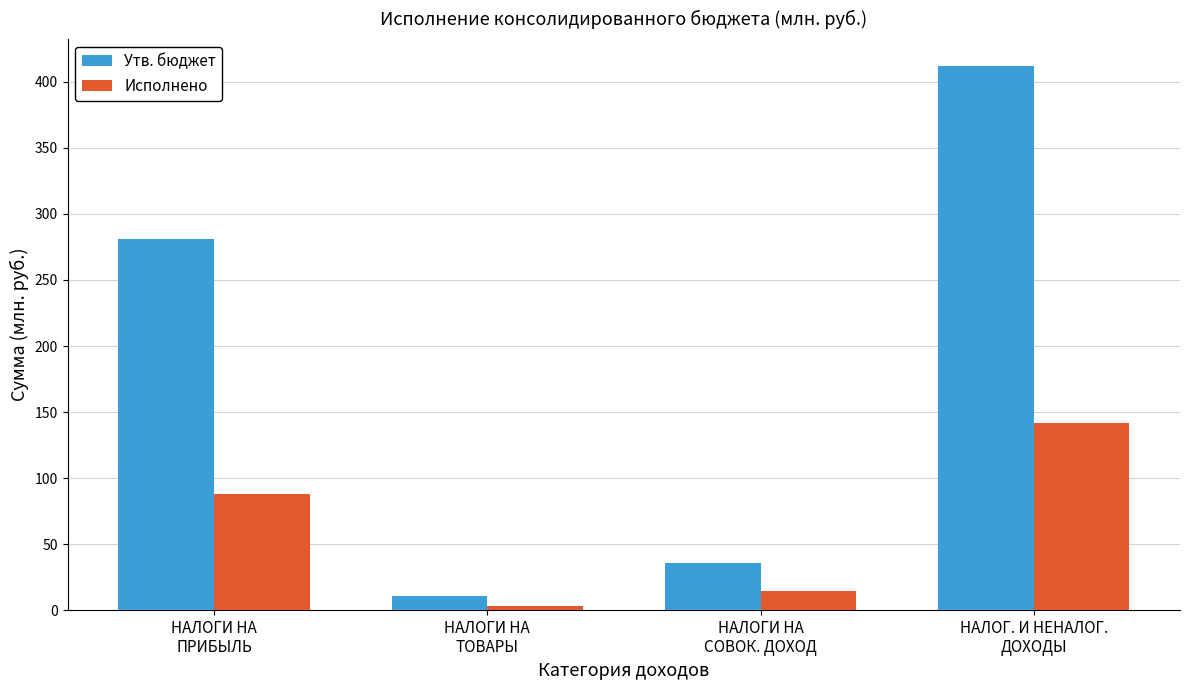

List the series in order of their overall mean, highest first.

Утв. бюджет, Исполнено